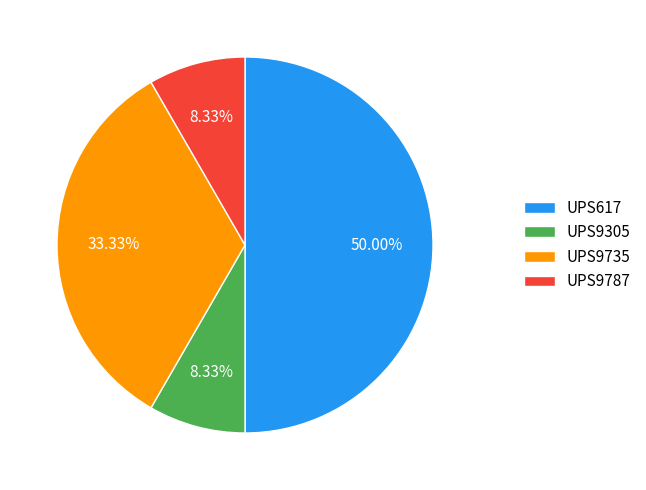

To the nearest percent, what percentage of the pie is UPS617?

50%